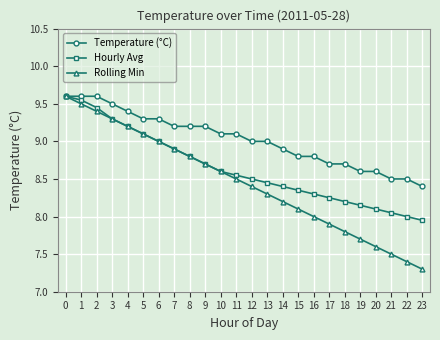

What is the spread (max minus min) of values at 16?

0.8